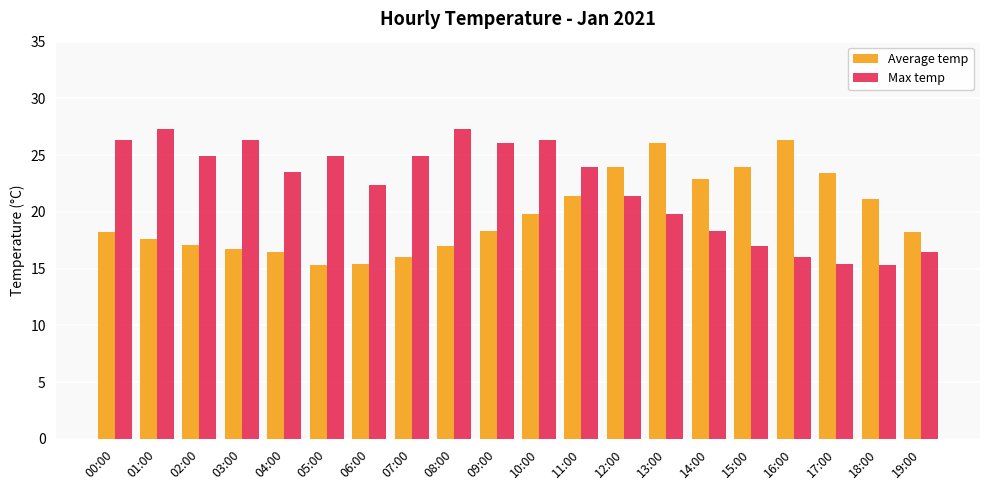

What is the total value across all series at 04:00?

40.0